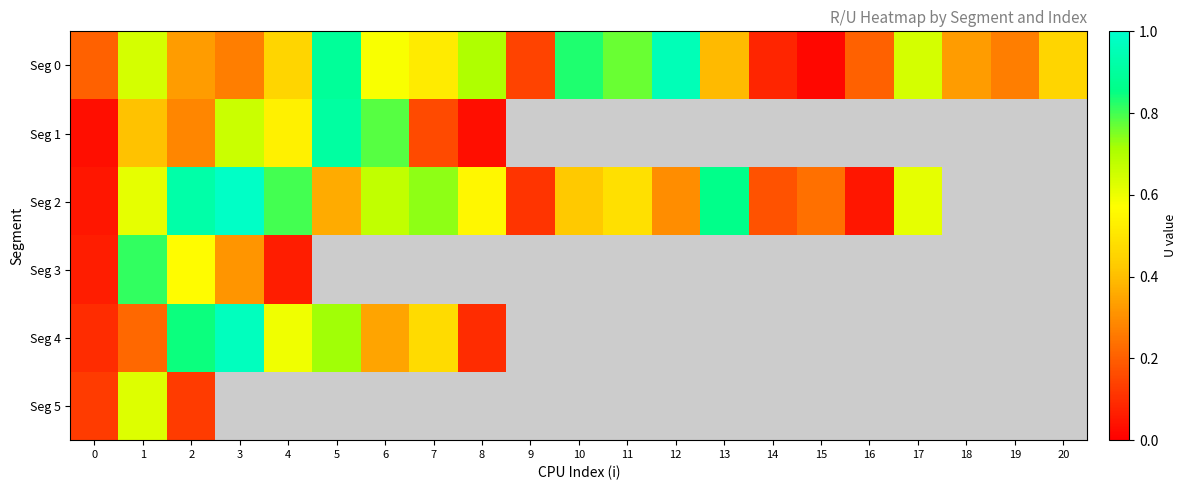

Which series changed the most between 3 and 5?

Seg 0